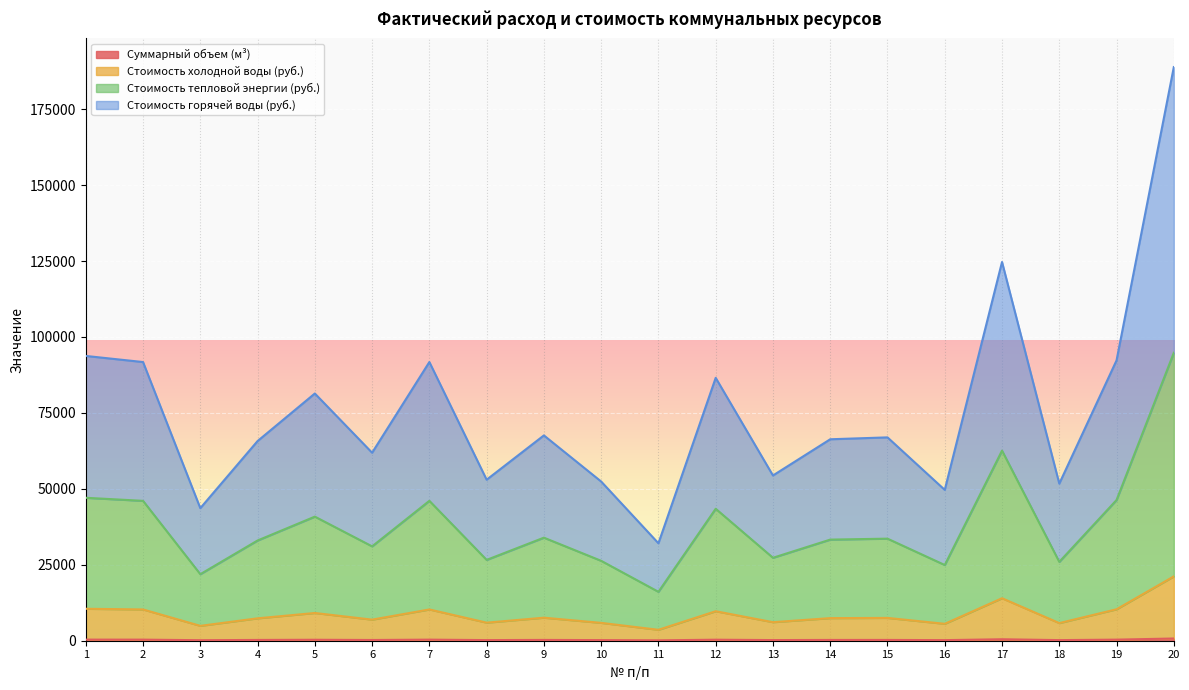

Between 12 and 13, which series saw the biggest shift?

Стоимость тепловой энергии (руб.)